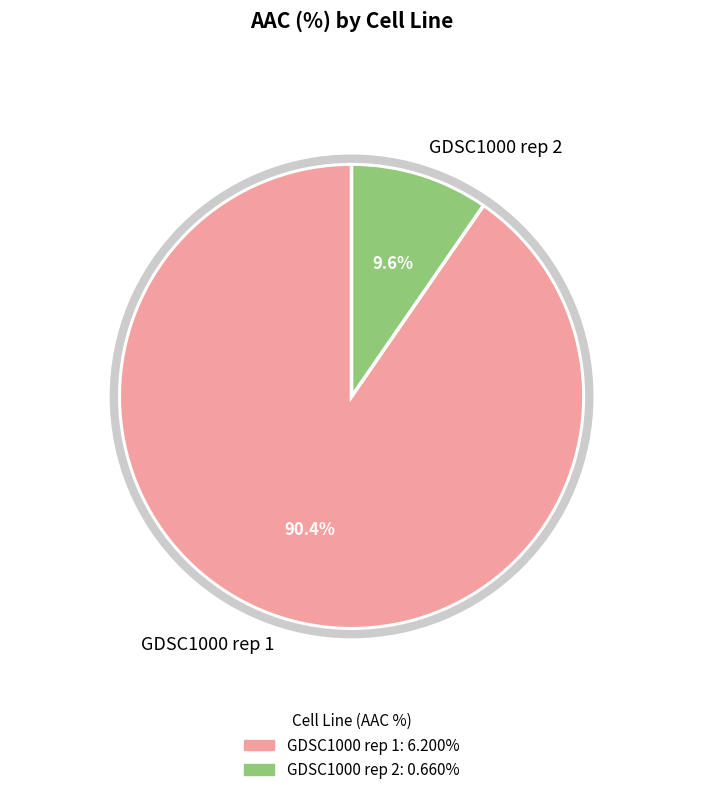

Between GDSC1000 rep 1 and GDSC1000 rep 2, which is larger?

GDSC1000 rep 1